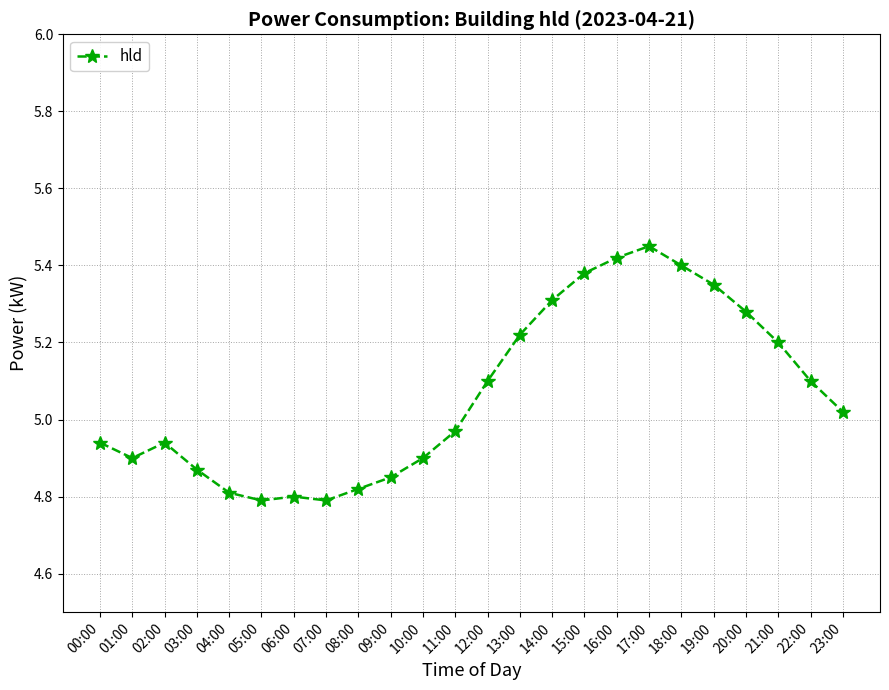

Between 05:00 and 10:00, which is larger?

10:00